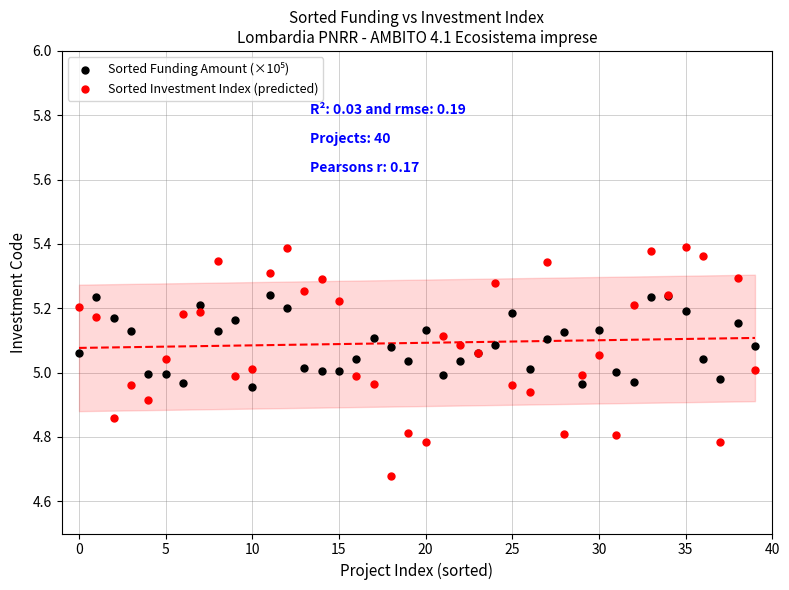

Which series contains the lowest Y value?

Sorted Investment Index (predicted)